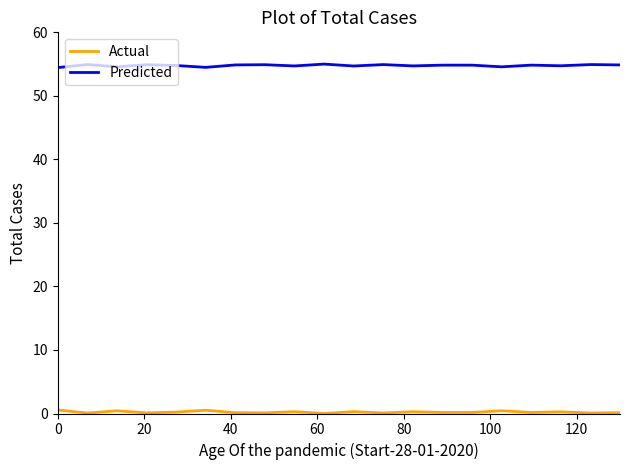

True or false: Predicted and Actual cross at least once.

False